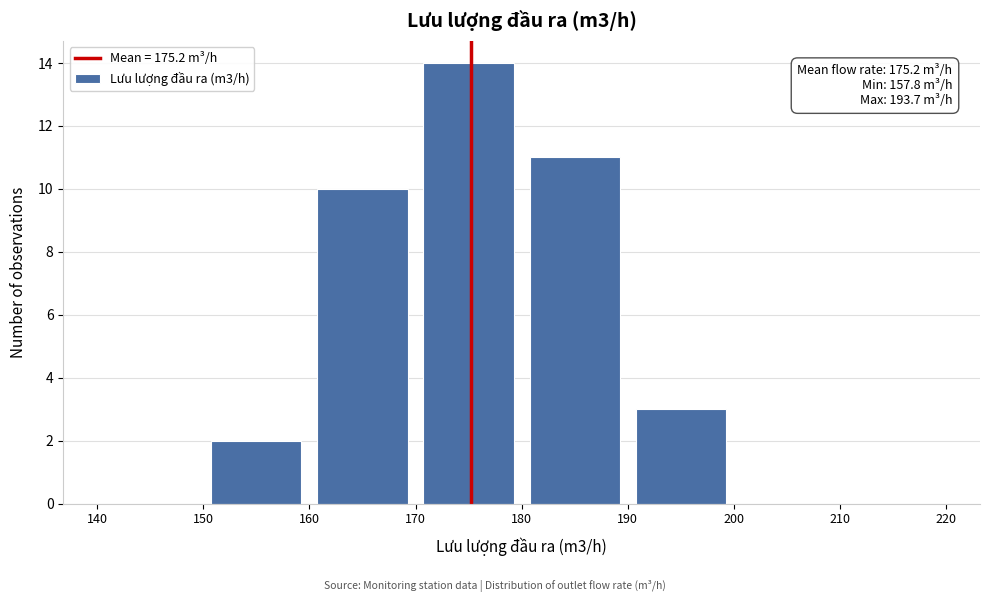

Which range on the x-axis has the tallest bar?

170 to 180